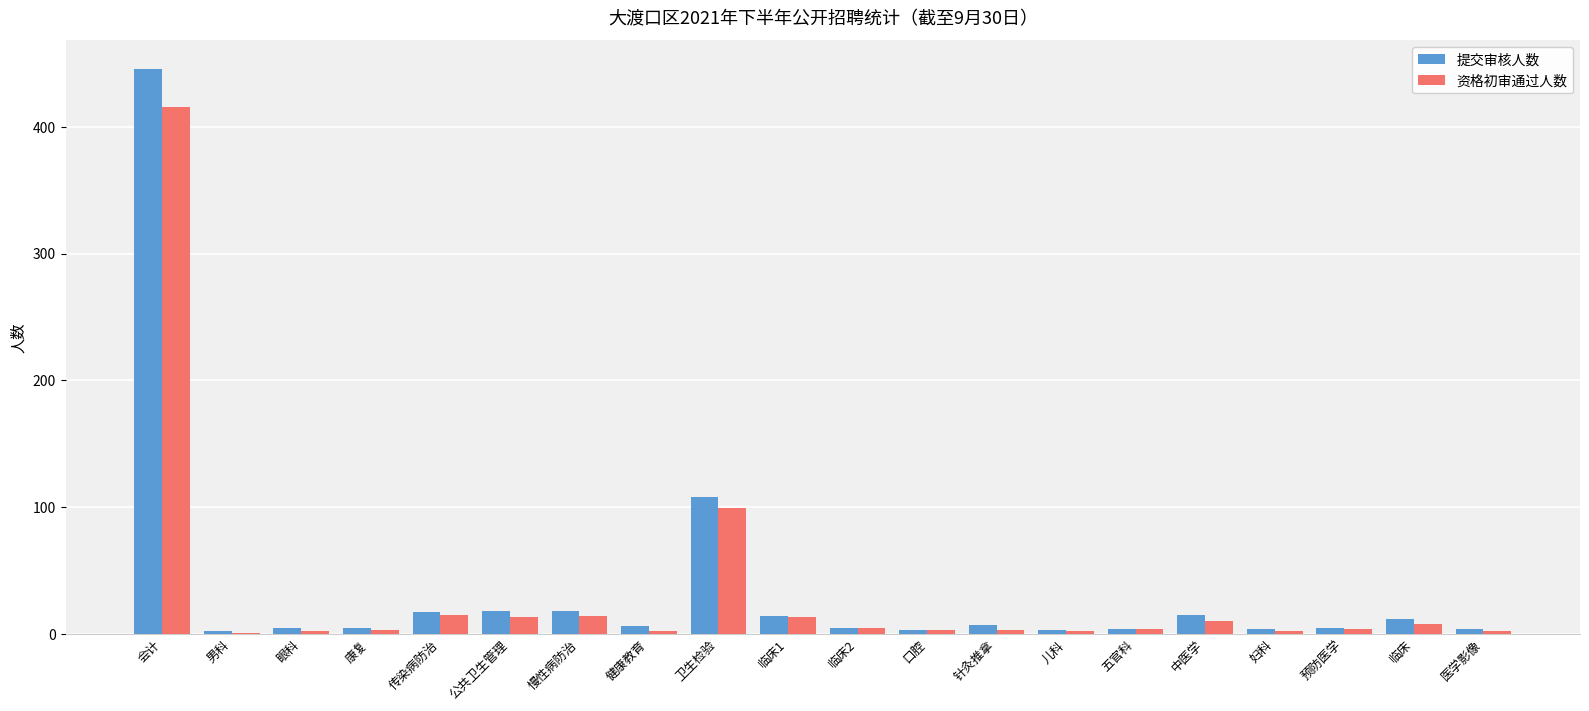

At which label is 提交审核人数 closest to 224?

卫生检验